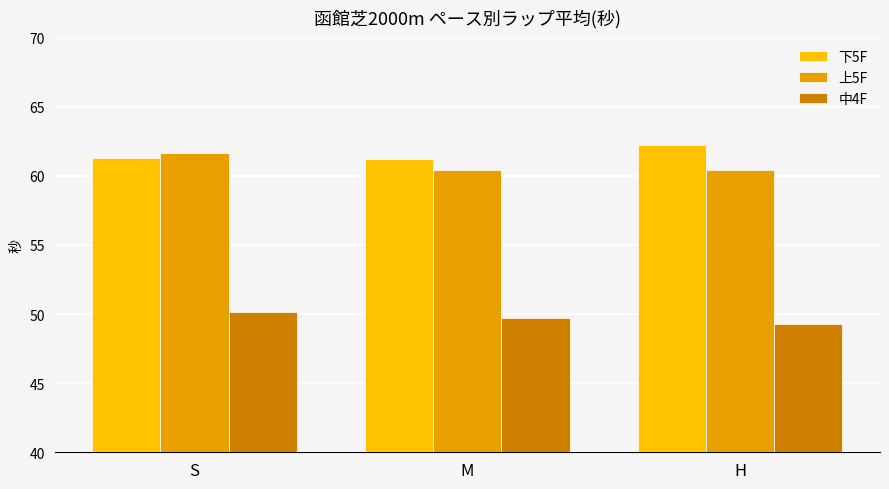

How many distinct data groups are displayed?

3